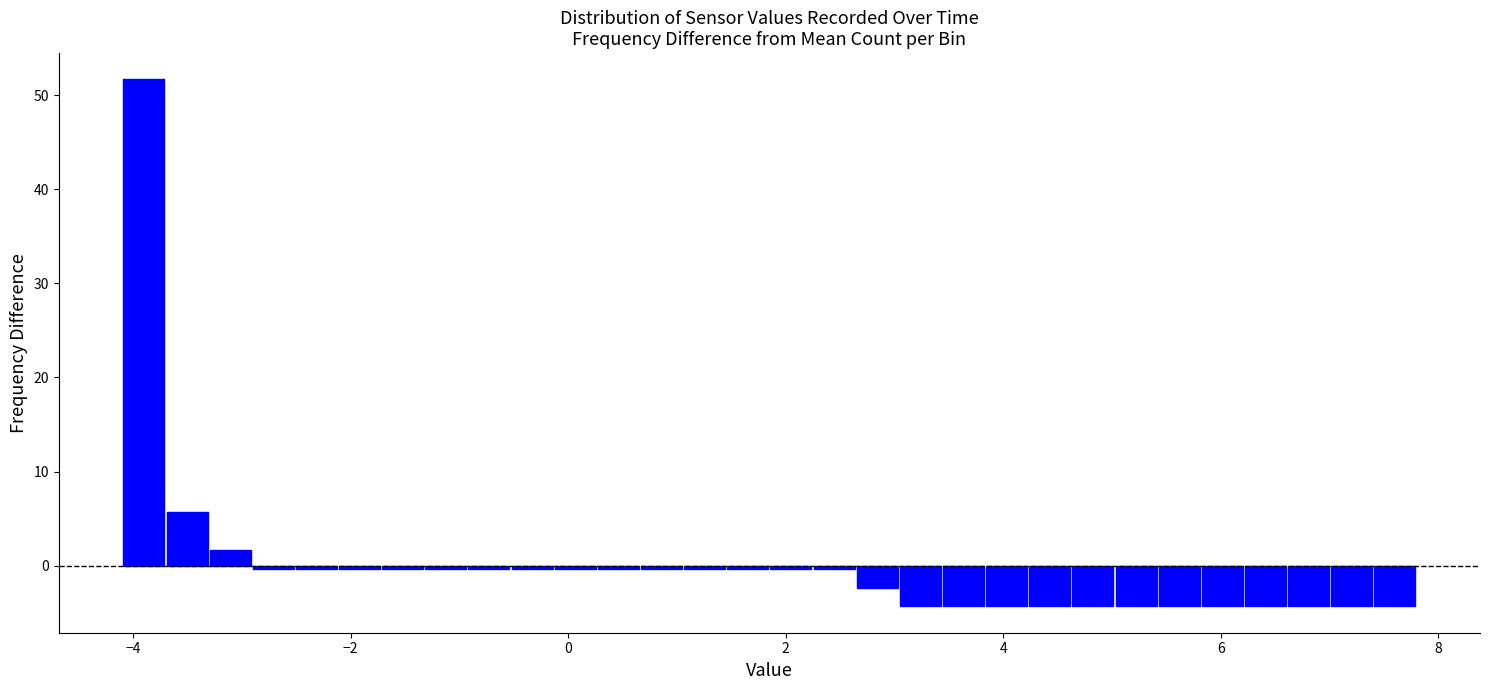

Read against the x-axis, roughly where is the centre of the tallest bar?

-4.0